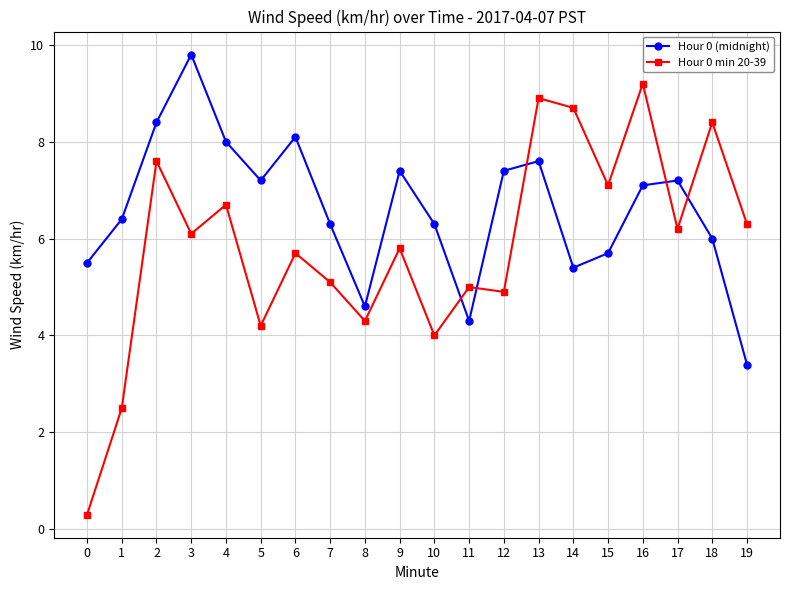

Which category has the highest value in the Hour 0 (midnight) series?

3